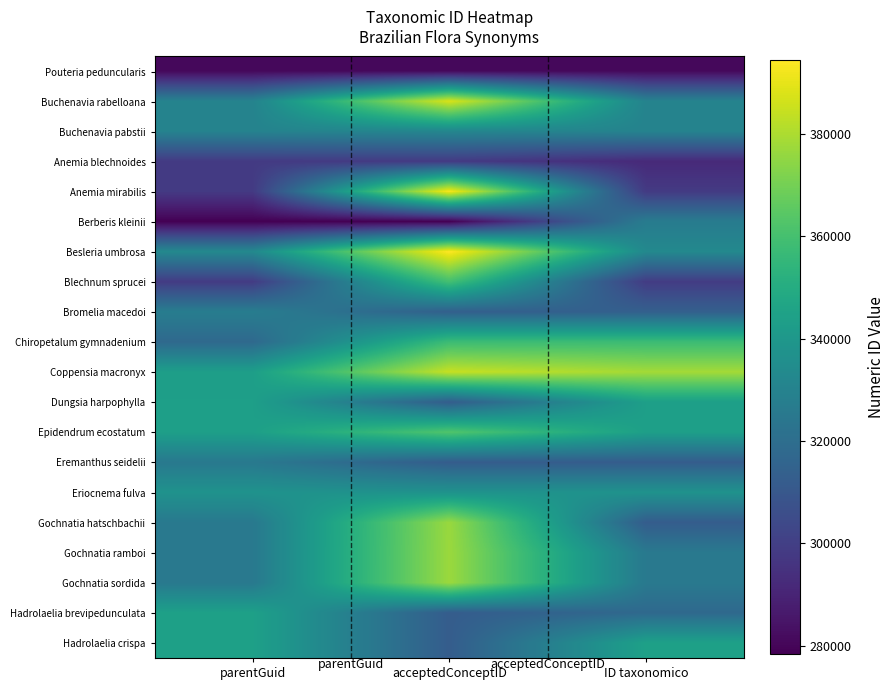

Between acceptedConceptID and parentGuid, which is larger?

acceptedConceptID